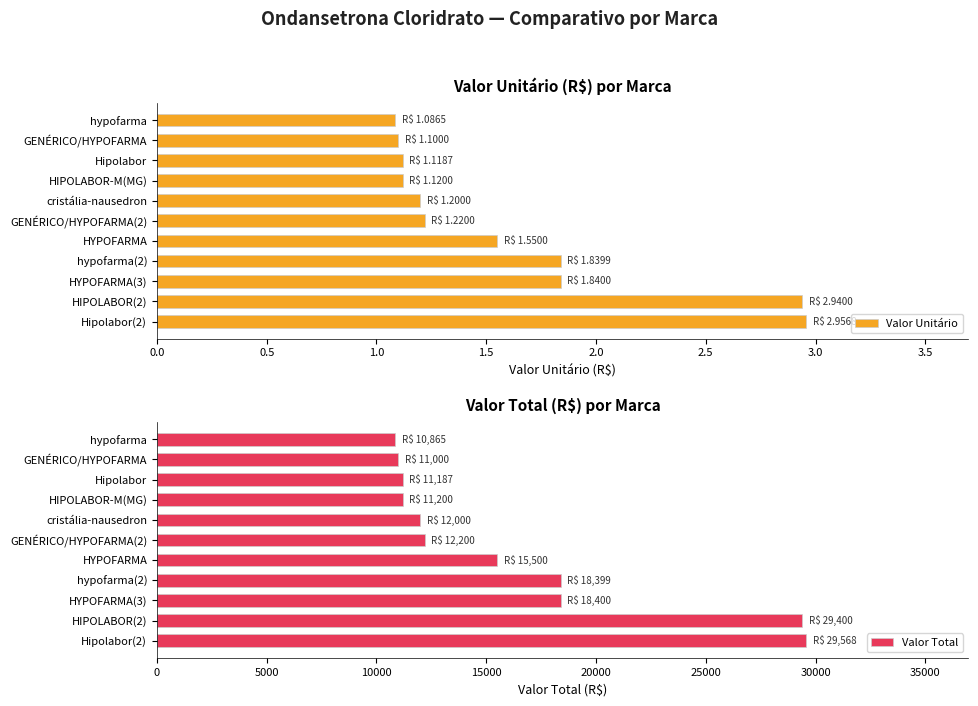

How many bars are there in total?

22